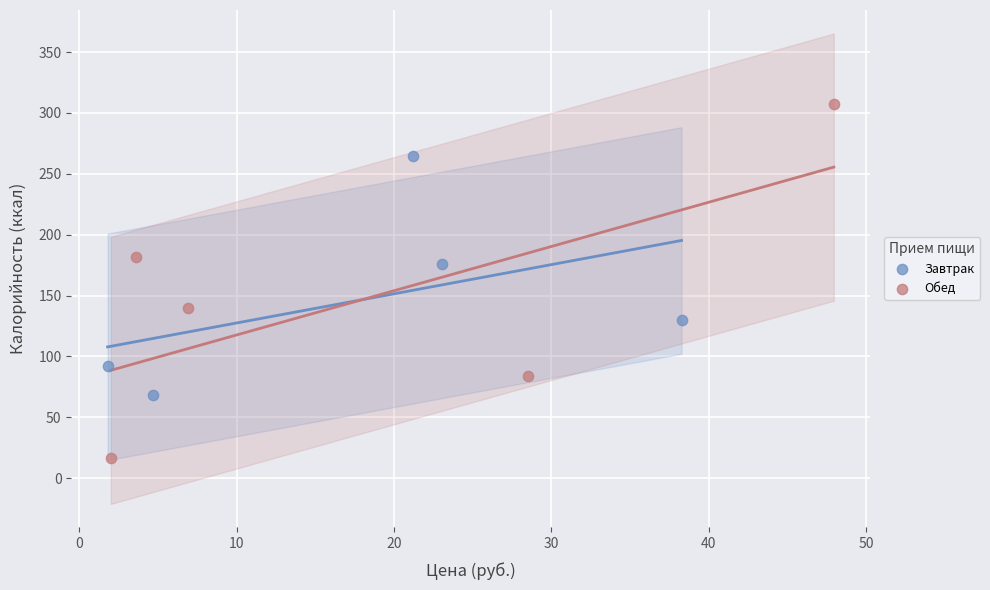

Which series contains the highest Y value?

Обед